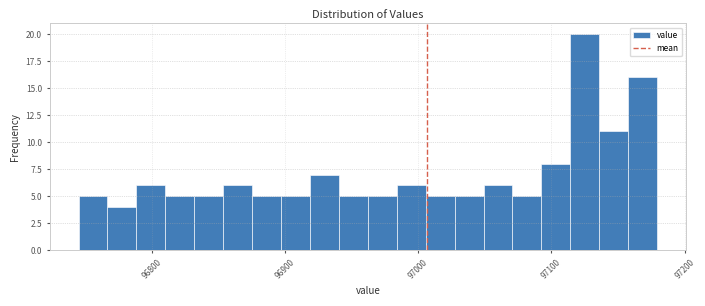

Around what value on the x-axis is the tallest bar? Give the approximate position of its centre, as read against the axis.

97130